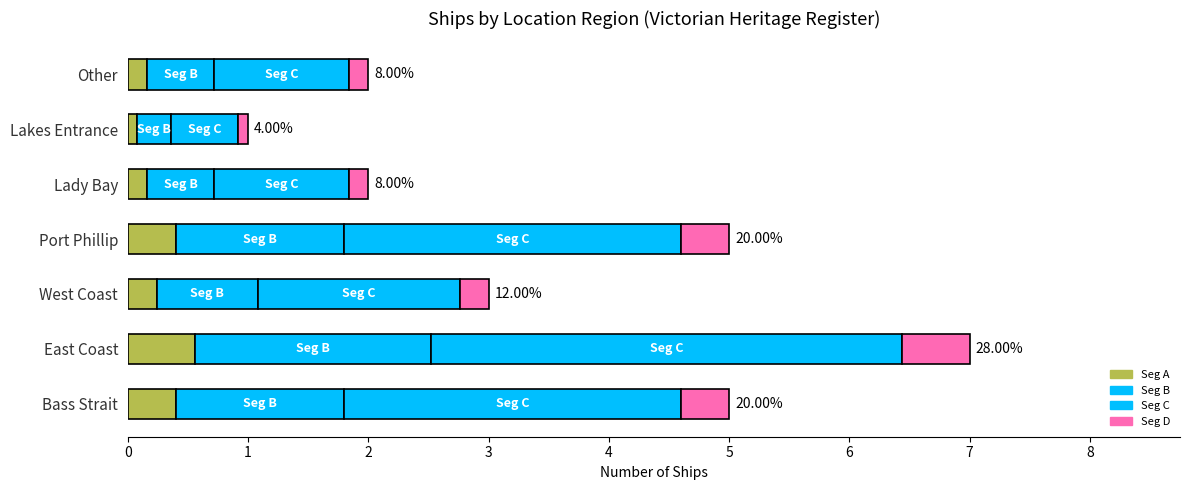

Count the number of categories in the chart.

7